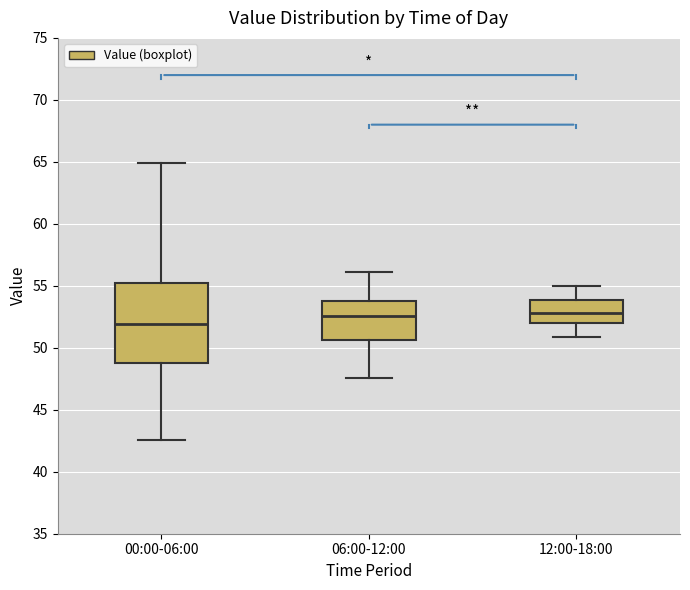

Which box is the tallest, from its lower edge to its upper edge?

00:00-06:00